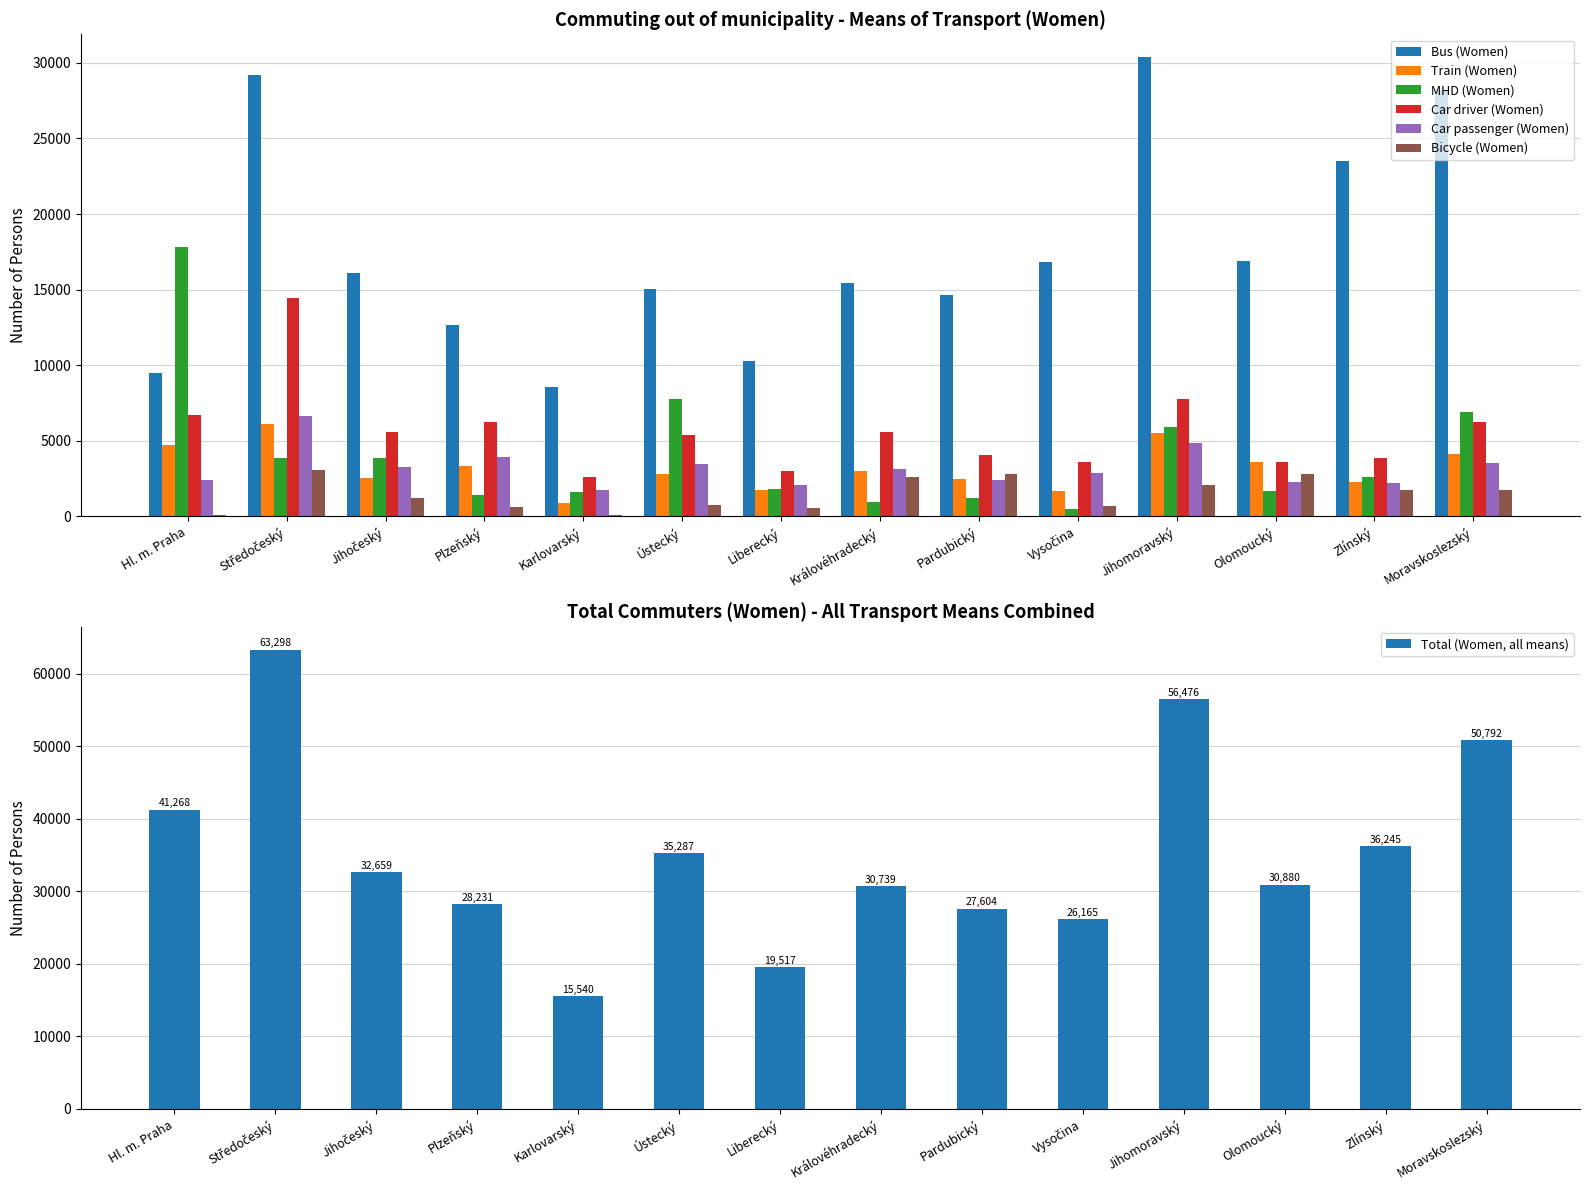

What is the highest value of the Bicycle (Women) series?

3093